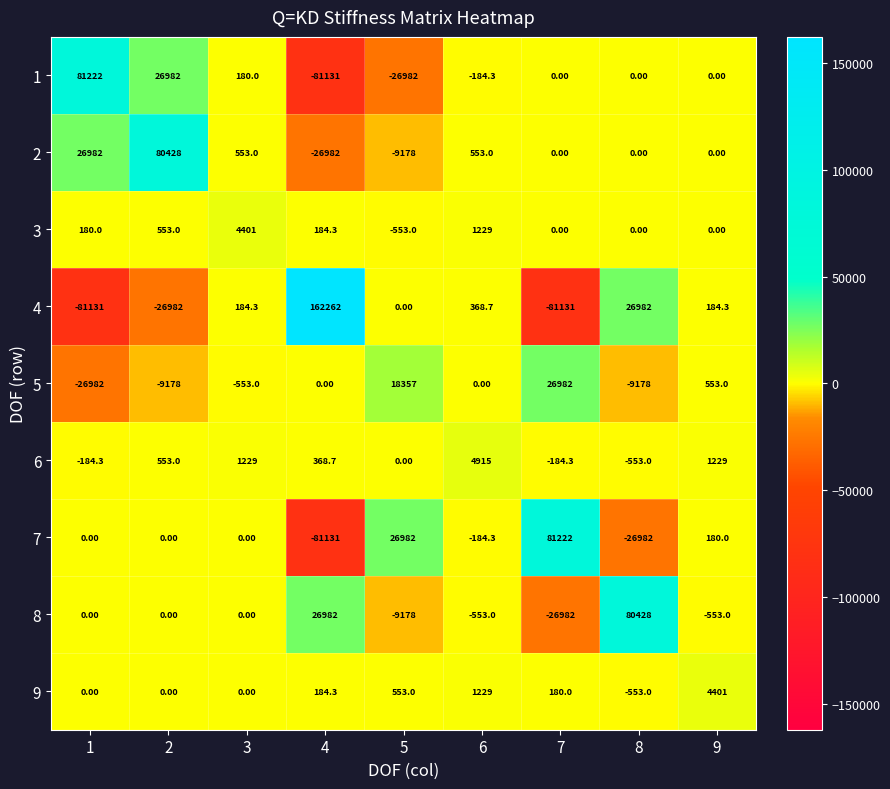

What is the difference between the 5 values at 4 and 7?

26982.0